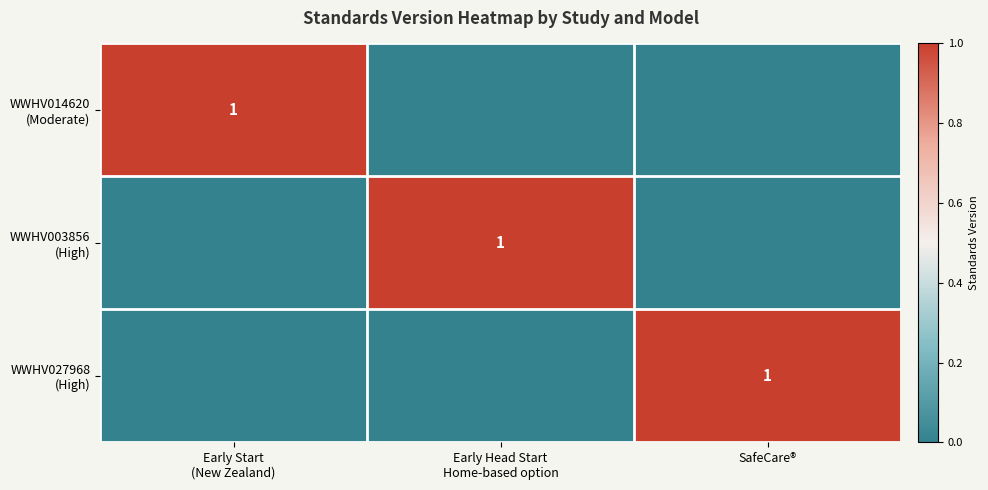

How many WWHV014620 (Moderate) values are between 0 and 1?

3